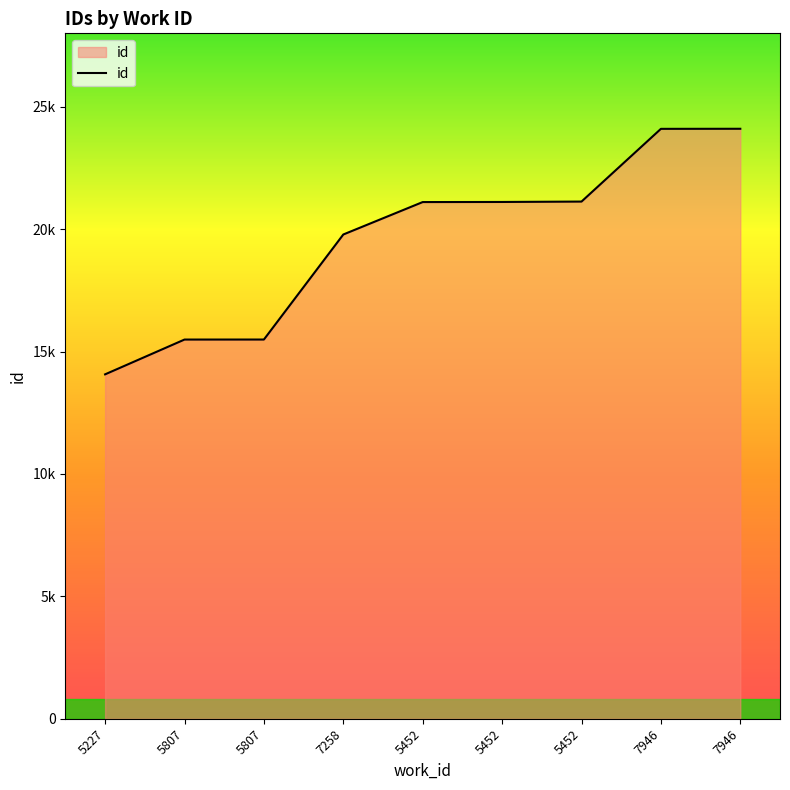

What is the smallest value displayed?

14069